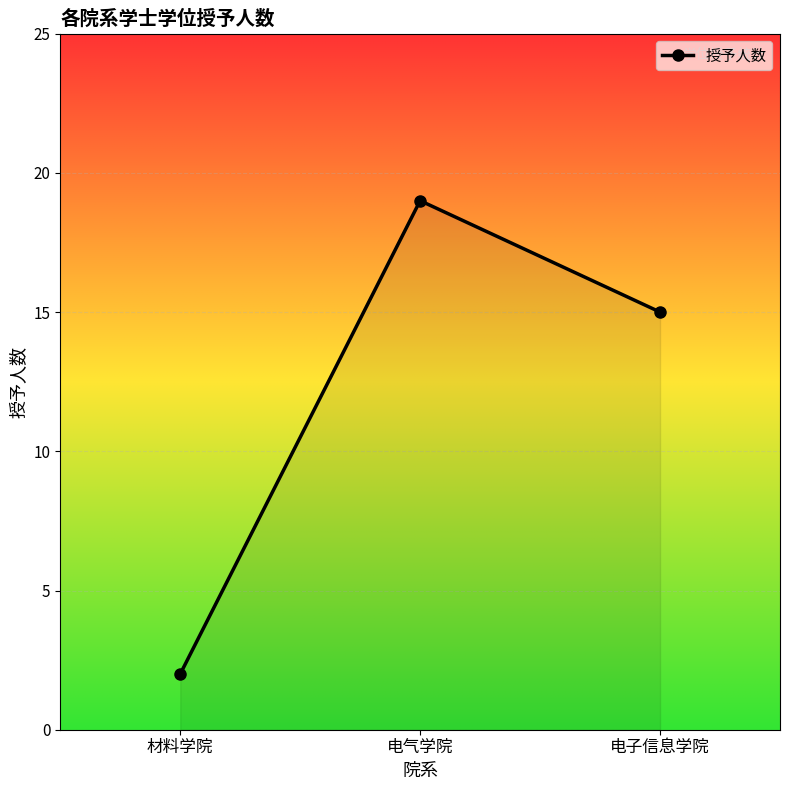

How many data points are less than 15?

1